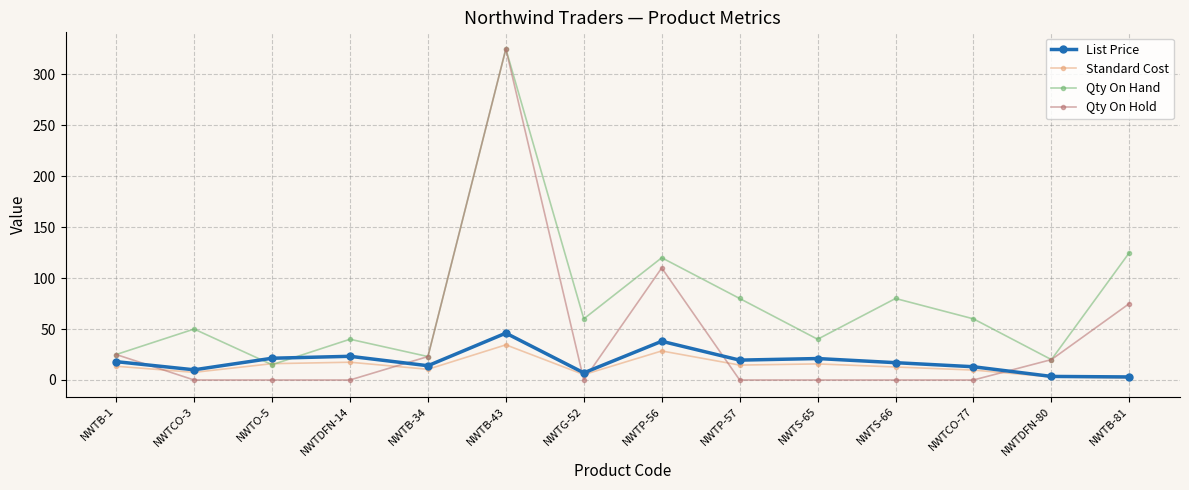

What is the label of the 4th point from the left?

NWTDFN-14